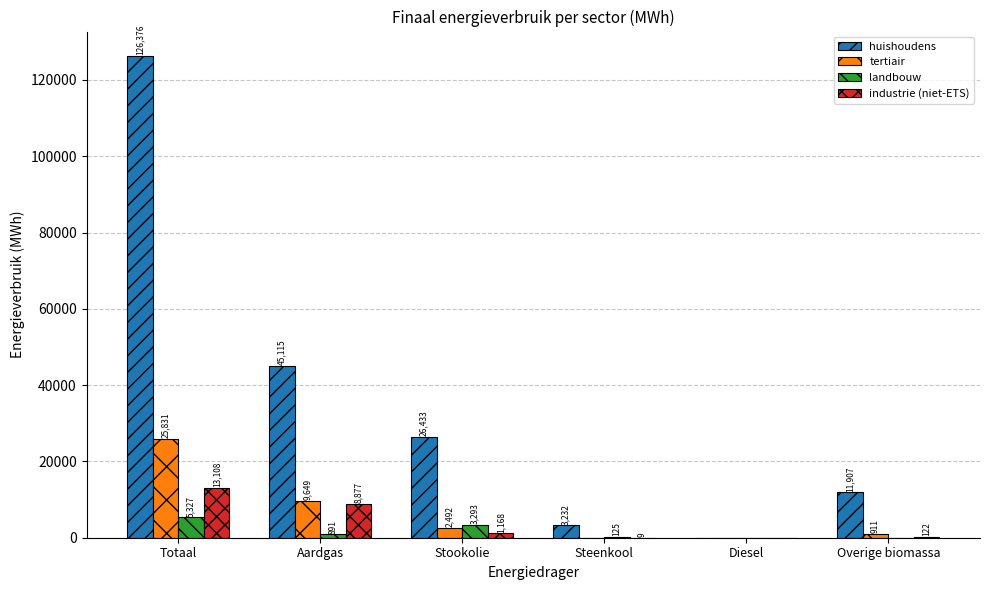

How many series are shown in this chart?

4